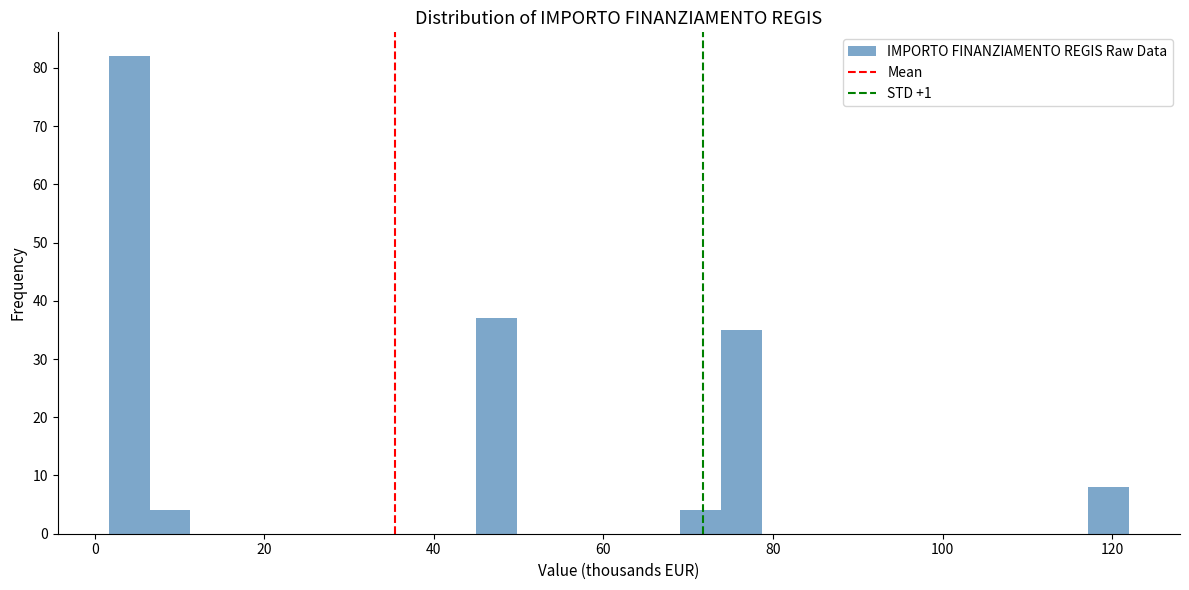

Around what value on the x-axis is the tallest bar? Give the approximate position of its centre, as read against the axis.

4